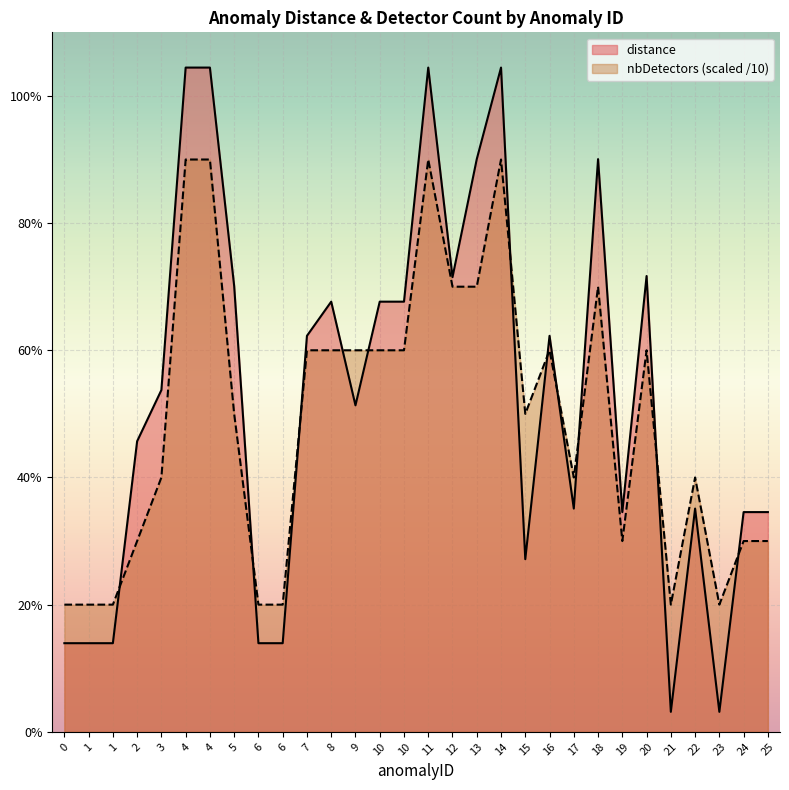

At how many categories does at least one series exceed 0?

30